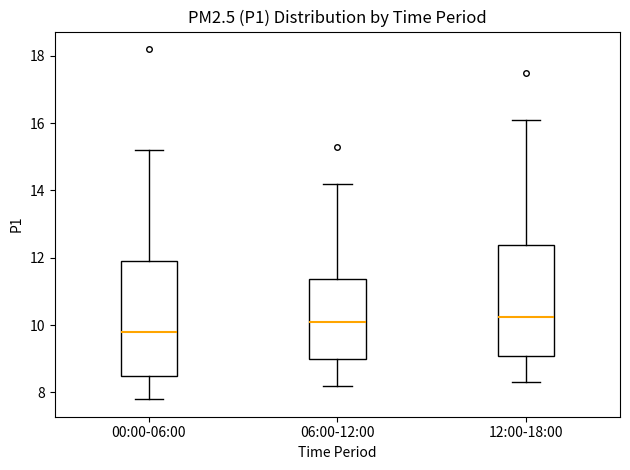

Reading left to right, transcribe this box plot: for each box, give where its median line is, the range the box spans, and where its two whiskers end, as read against the y-axis. The values are not printed on the chart, so give them approximately, as read against the axis.

00:00-06:00: median 9.8, box 8.4 to 12.0, whiskers 7.8 to 15.2
06:00-12:00: median 10.2, box 9.0 to 11.4, whiskers 8.2 to 14.2
12:00-18:00: median 10.2, box 9.0 to 12.4, whiskers 8.4 to 16.2